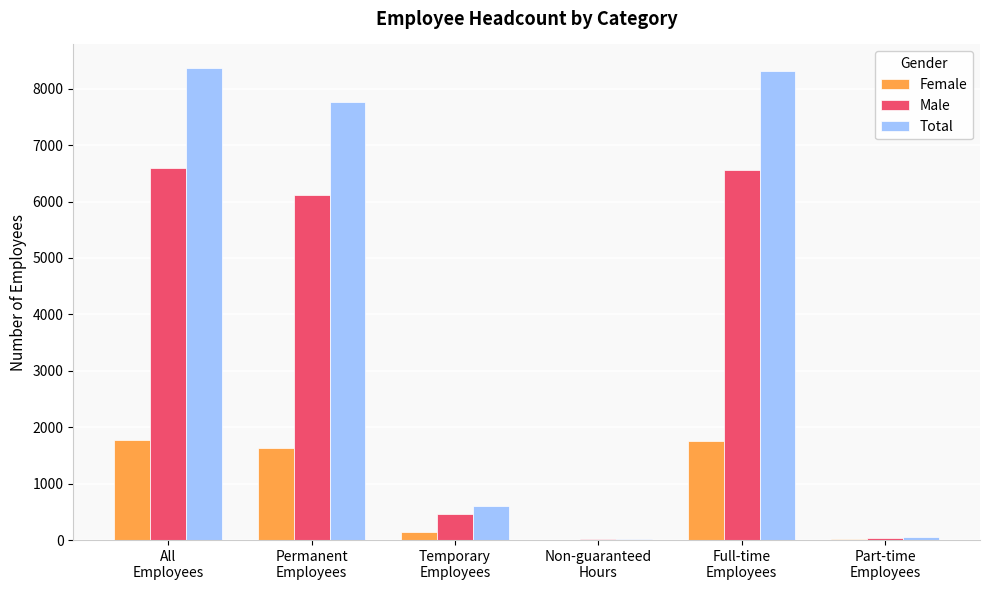

Which series has the largest total across all categories?

Total